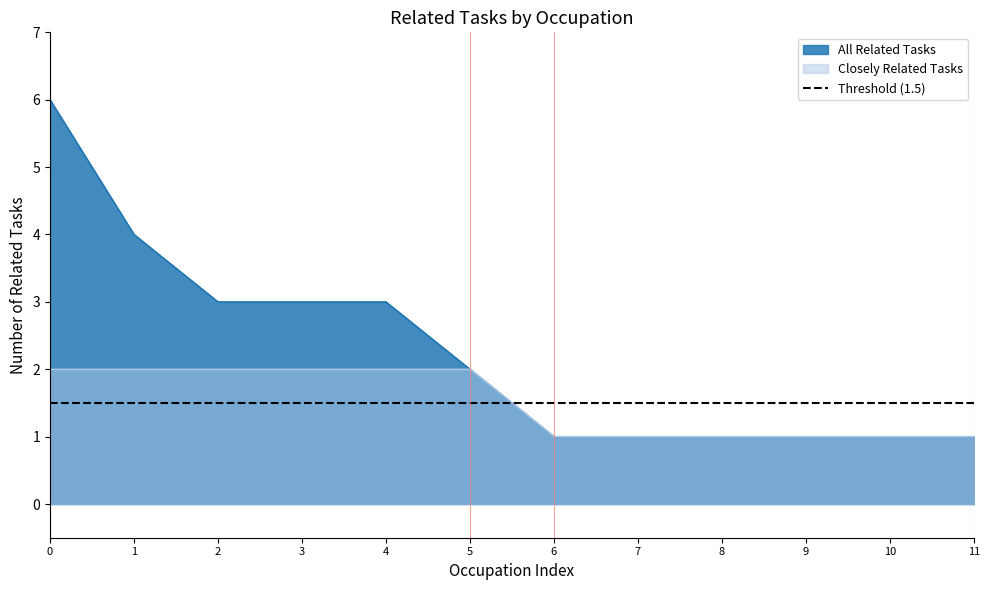

The value of Closely Related Tasks at 4 is 0. True or false?

False